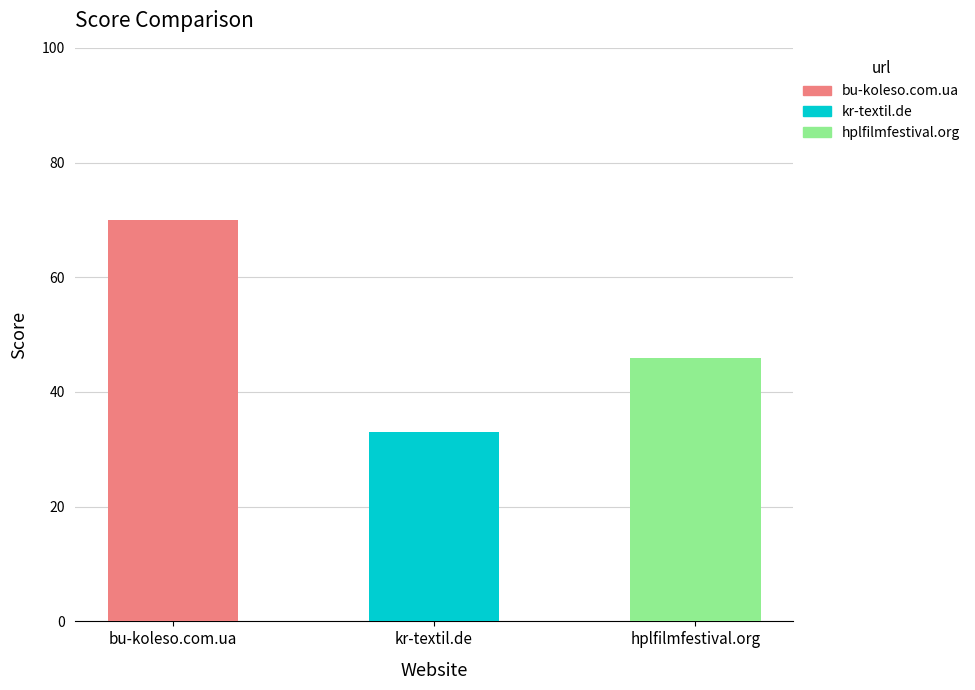

Rank the categories by value from lowest to highest.

kr-textil.de, hplfilmfestival.org, bu-koleso.com.ua